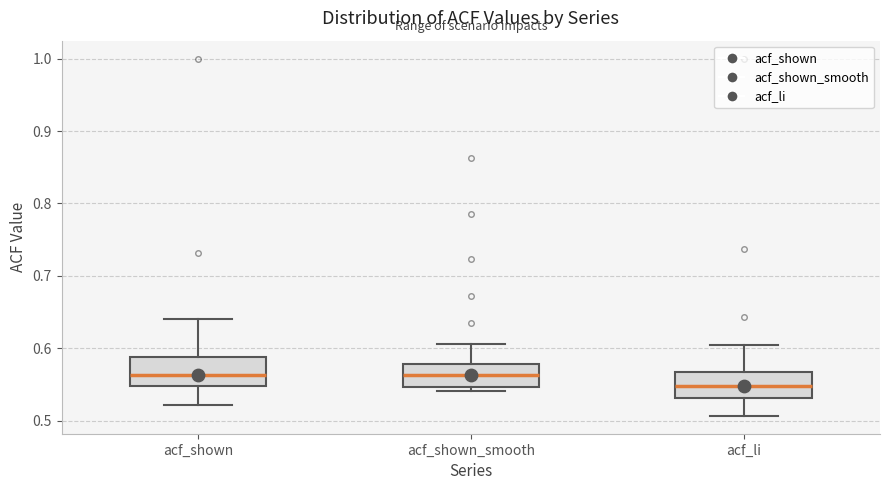

Reading left to right, read every box against the y-axis: the position of its median line, the range the box covers, and the ends of its whiskers. The values are not printed on the chart, so give them approximately, as read against the axis.

acf_shown: median 0.56, box 0.55 to 0.59, whiskers 0.52 to 0.64
acf_shown_smooth: median 0.56, box 0.55 to 0.58, whiskers 0.54 to 0.61
acf_li: median 0.55, box 0.53 to 0.57, whiskers 0.51 to 0.61